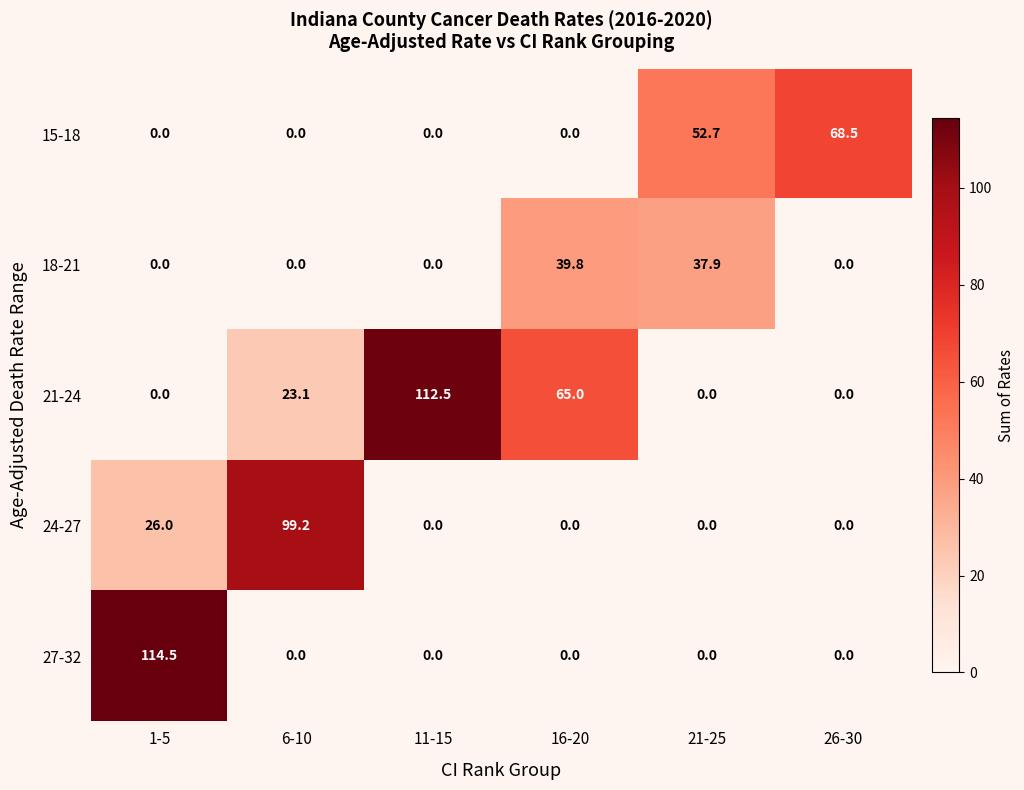

How many data points does each series have?

6